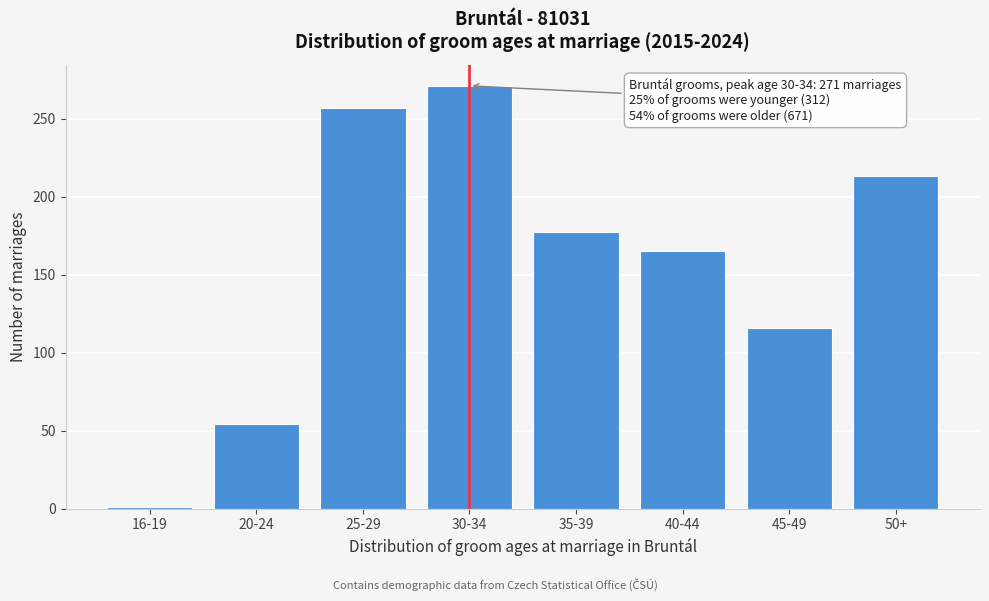

Reading left to right, extract all data points from this chart.

1	54	257	271	177	165	116	213